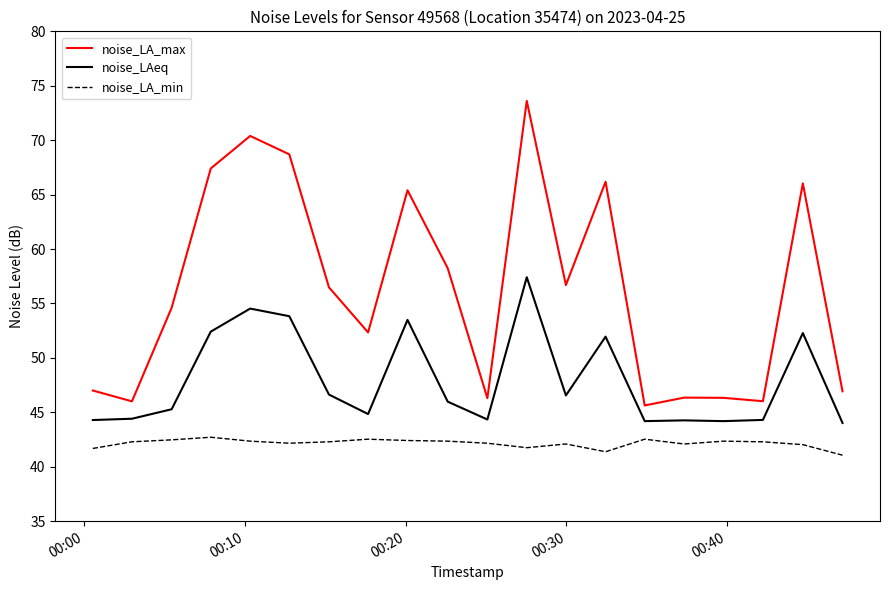

Which series has the largest total across all categories?

noise_LA_max